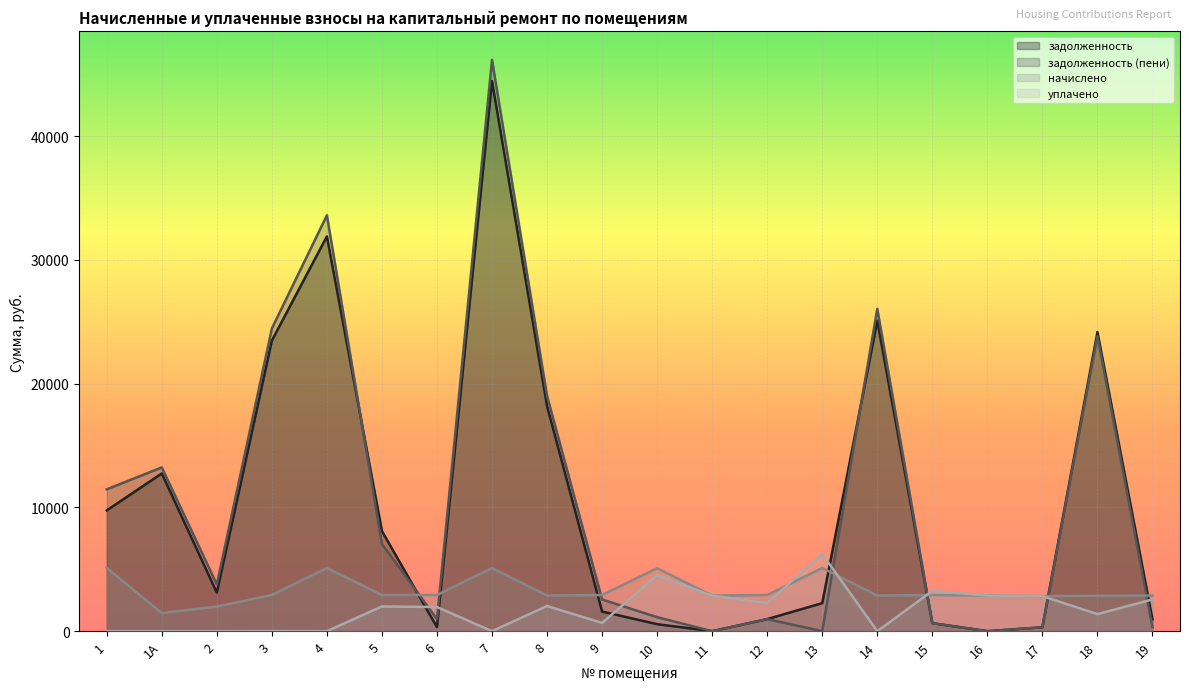

What is the difference between the начислено values at 14 and 17?

46.8